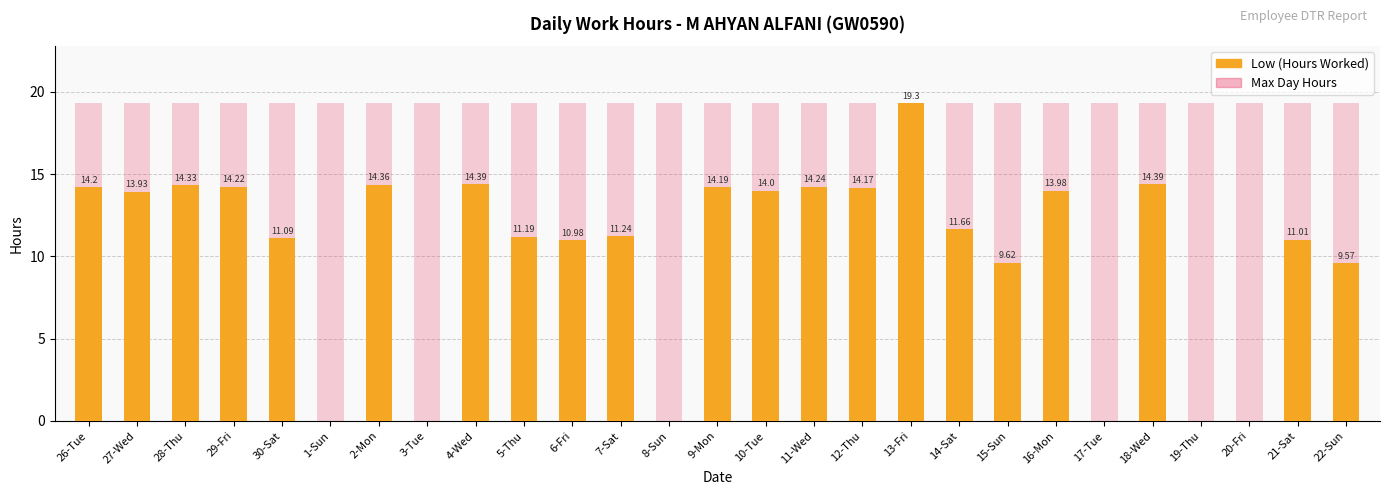

Rank the categories by value from highest to lowest.

13-Fri, 4-Wed, 18-Wed, 2-Mon, 28-Thu, 11-Wed, 29-Fri, 26-Tue, 9-Mon, 12-Thu, 10-Tue, 16-Mon, 27-Wed, 14-Sat, 7-Sat, 5-Thu, 30-Sat, 21-Sat, 6-Fri, 15-Sun, 22-Sun, 1-Sun, 3-Tue, 8-Sun, 17-Tue, 19-Thu, 20-Fri